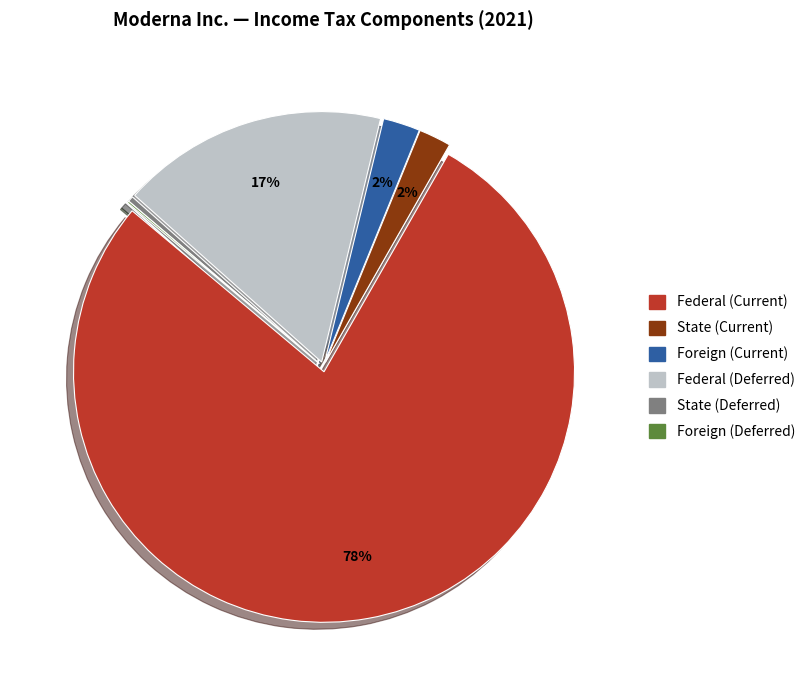

Is State (Deferred) the majority of the pie?

No